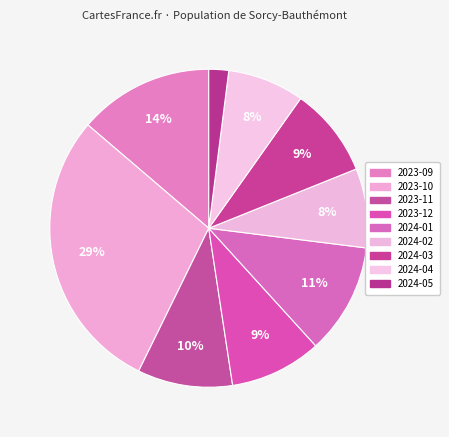

Combined, what portion of the pie is 2024-02 and 2024-05?

10.1%